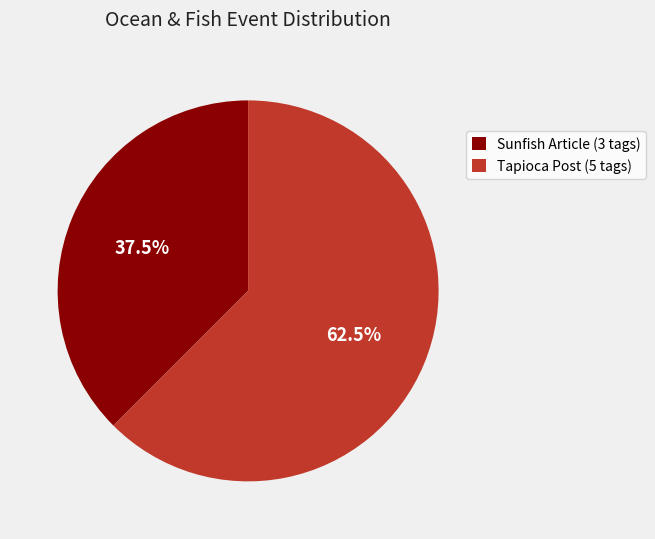

Which has a higher value, Sunfish Article (3 tags) or Tapioca Post (5 tags)?

Tapioca Post (5 tags)